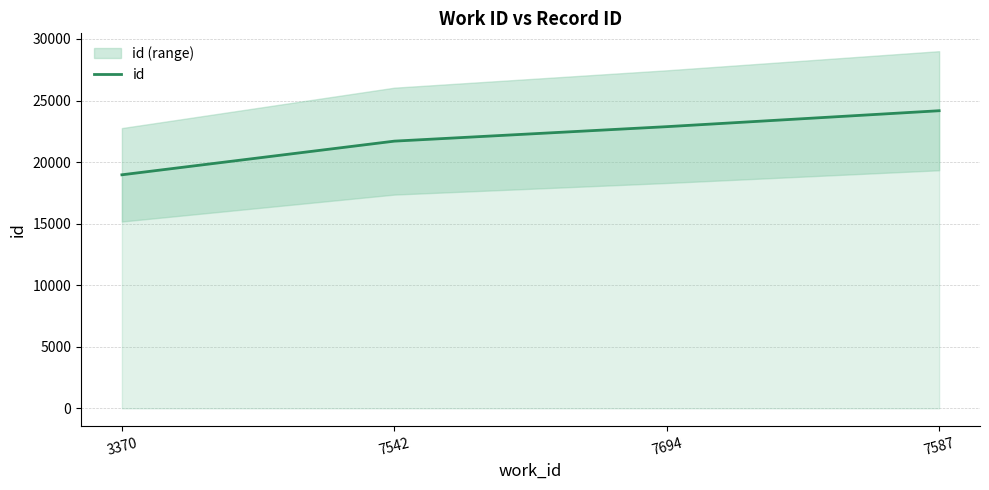

Approximately how many times larger is the value at 3370 compared to 7542?

0.9